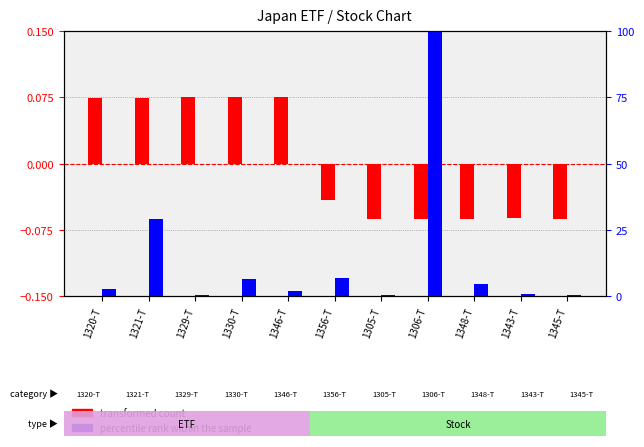

What position from the left is 1306-T?

8